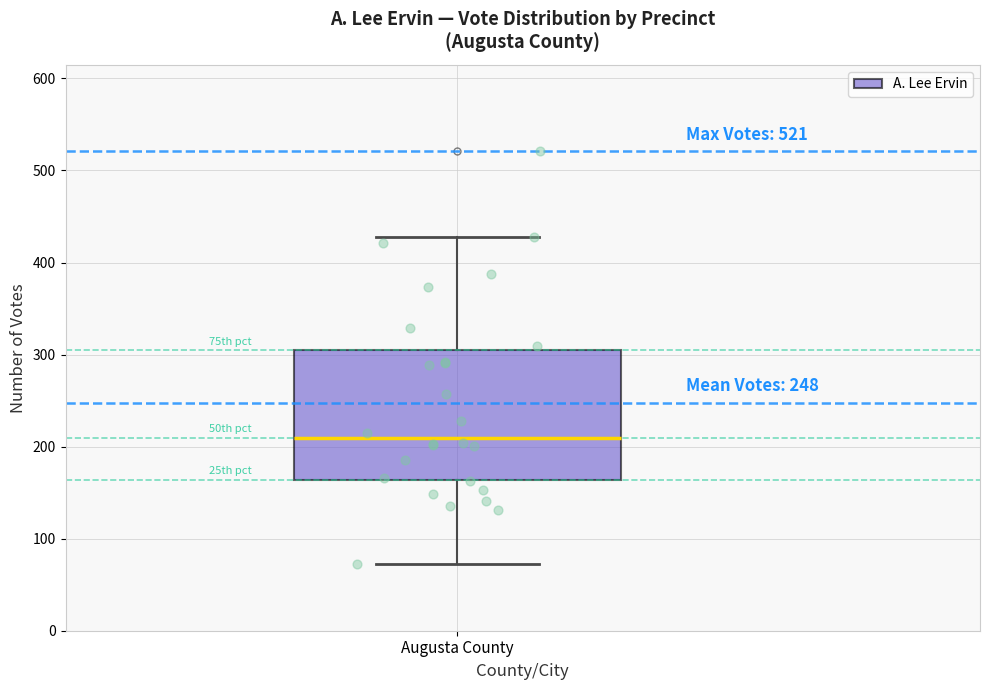

Read this box plot against the y-axis: the position of the median line, the range covered by the box, and the ends of both whiskers. The values are not printed on the chart, so give them approximately, as read against the axis.

median 210, box 160 to 300, whiskers 70 to 430